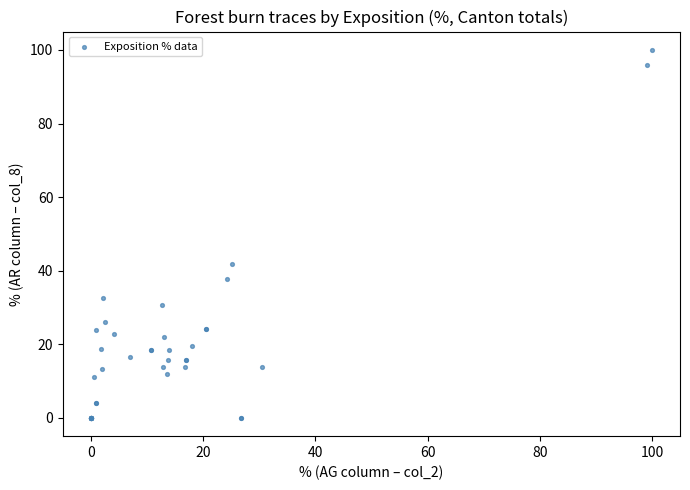

What Y value in the scatter plot is closest to 50?

41.8